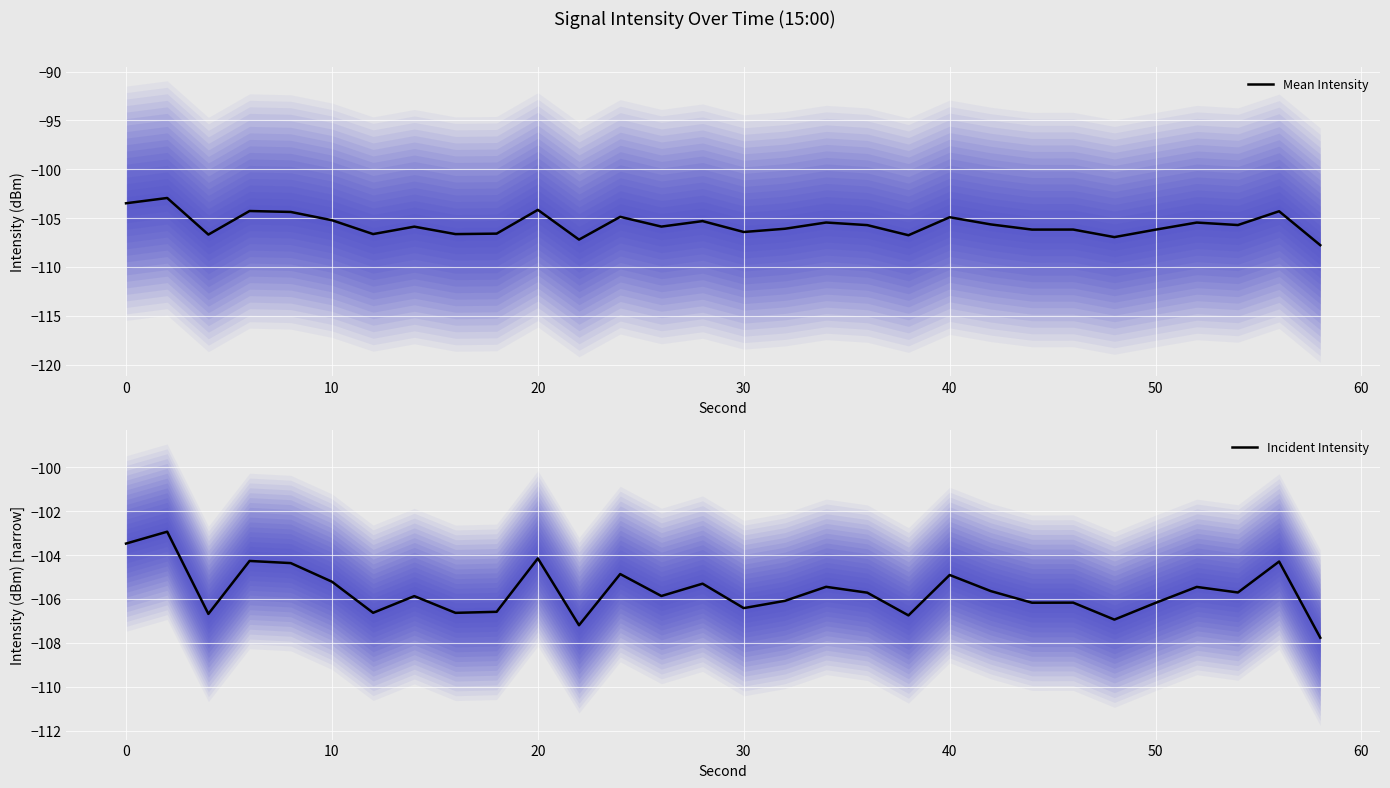

List the series in order of their peak value, highest first.

Mean Intensity, Incident Intensity